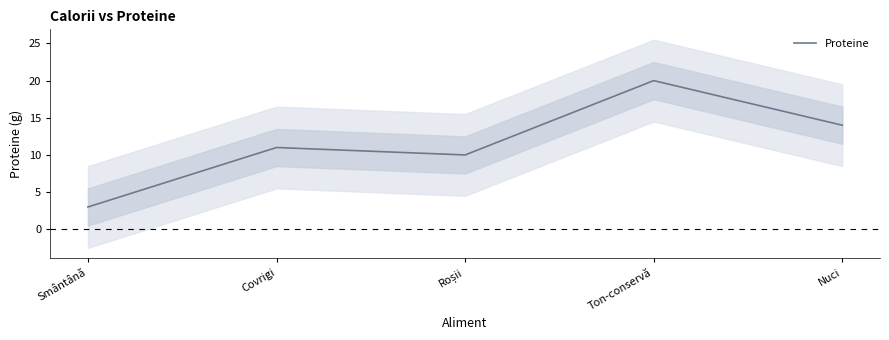

Rank the categories by value from highest to lowest.

Ton-conservă, Nuci, Covrigi, Roșii, Smântână